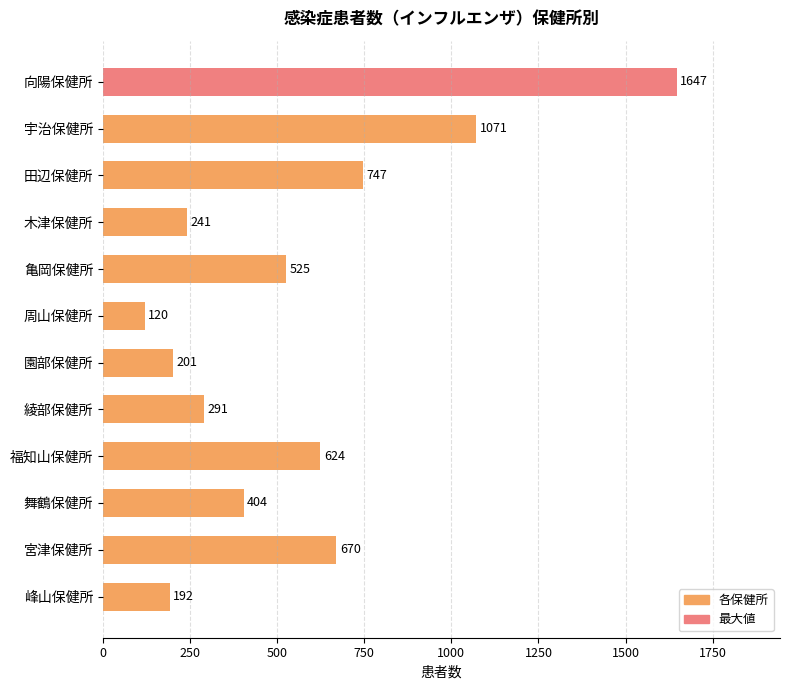

The value at 向陽保健所 is 1138. True or false?

False